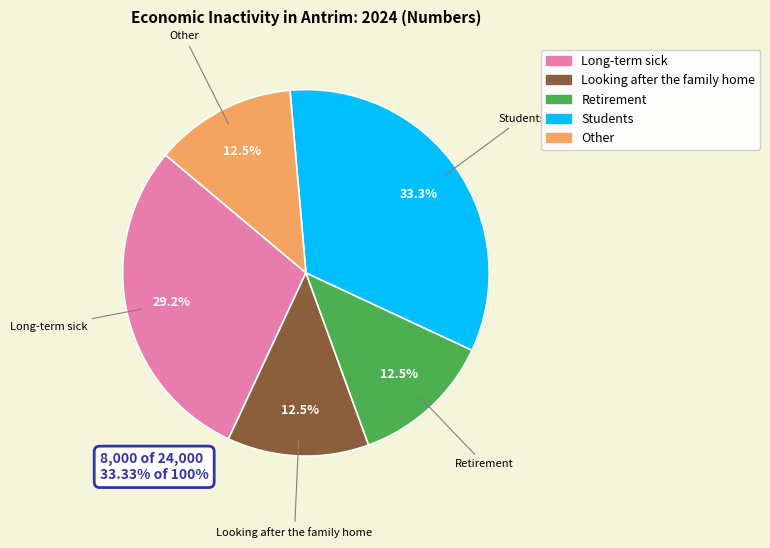

What is the ratio of the value at Long-term sick to the value at Students?

0.9